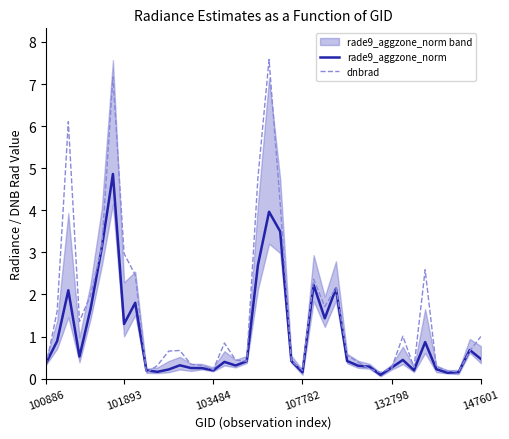

The value of rade9_aggzone_norm at 132798 is 0.6. True or false?

False